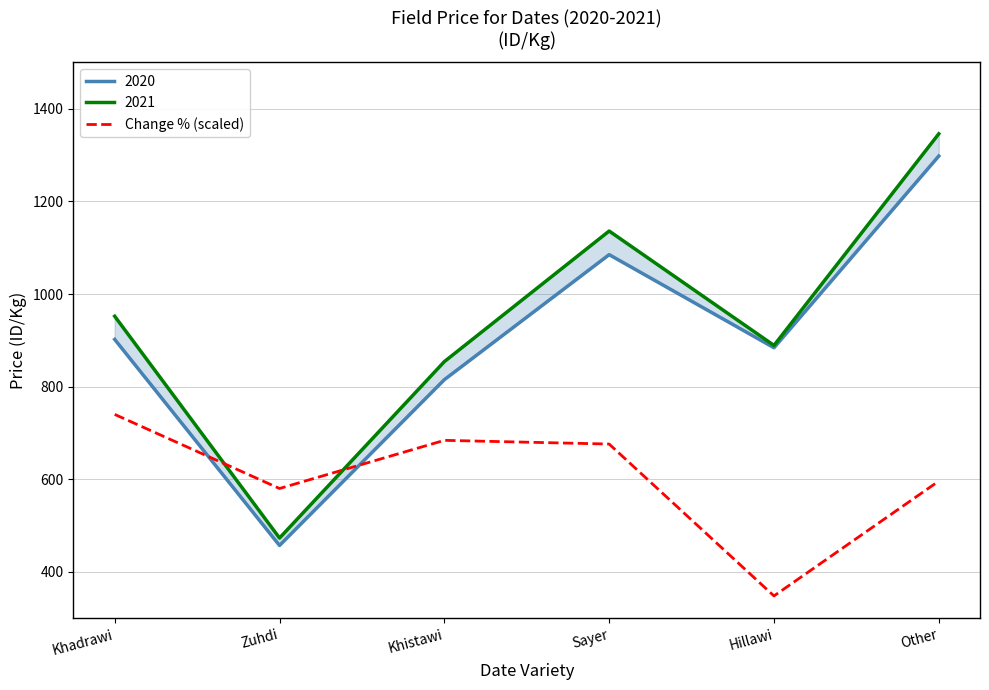

Where is the first local maximum?

Khistawi